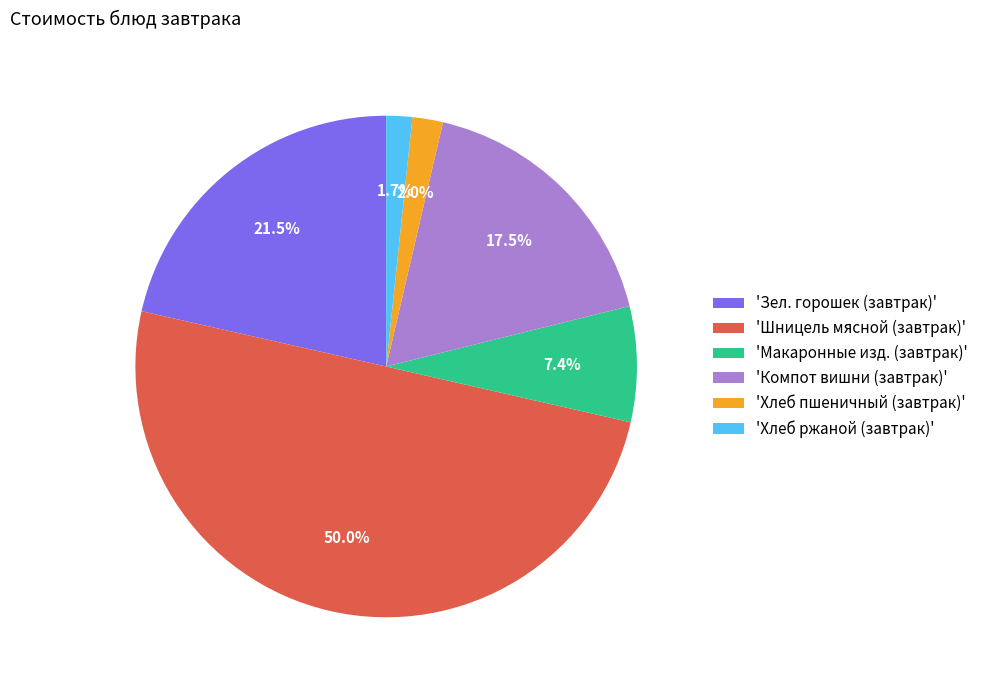

Is 'Макаронные изд. (завтрак)' the majority of the pie?

No